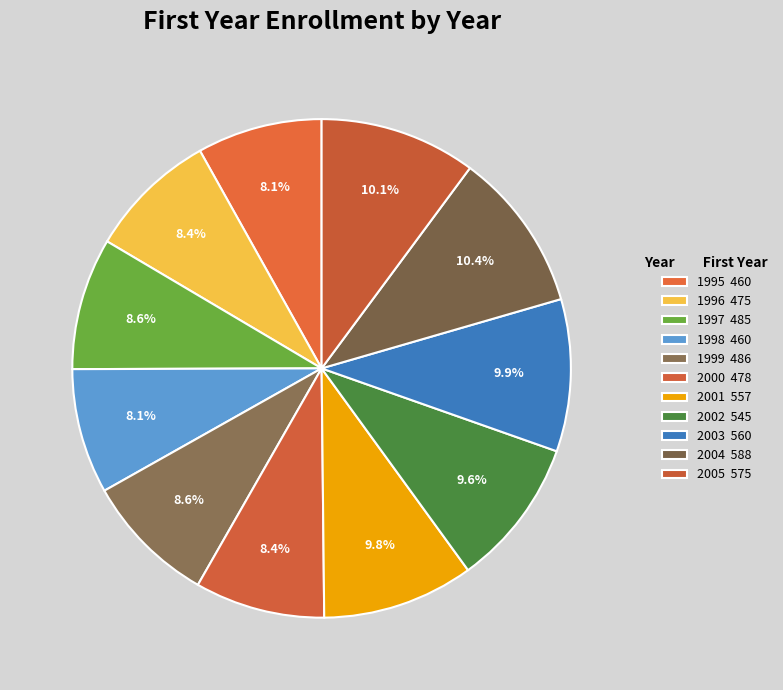

Does 2000 account for over 50% of the chart?

No